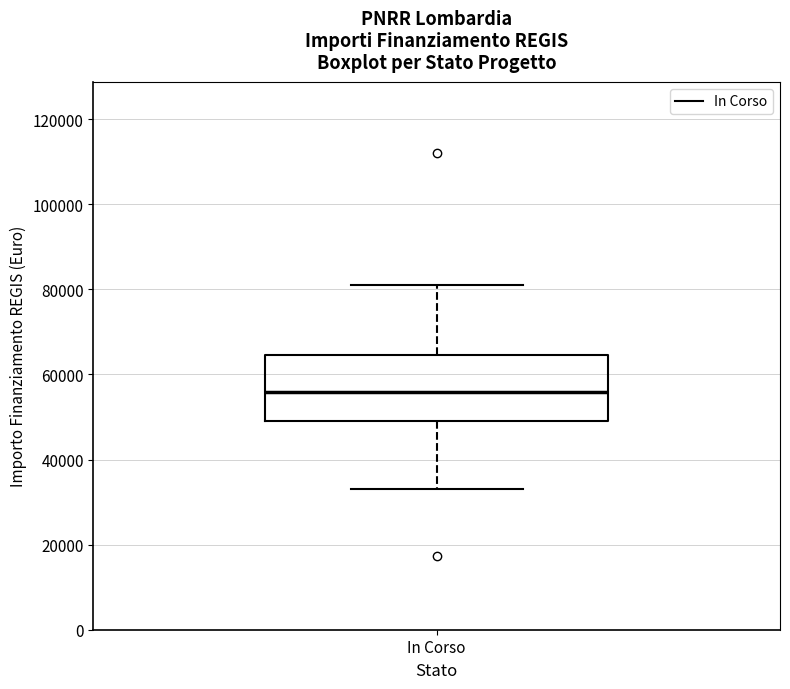

Read this box plot against the y-axis: the position of the median line, the range covered by the box, and the ends of both whiskers. The values are not printed on the chart, so give them approximately, as read against the axis.

median 56000, box 50000 to 64000, whiskers 32000 to 80000